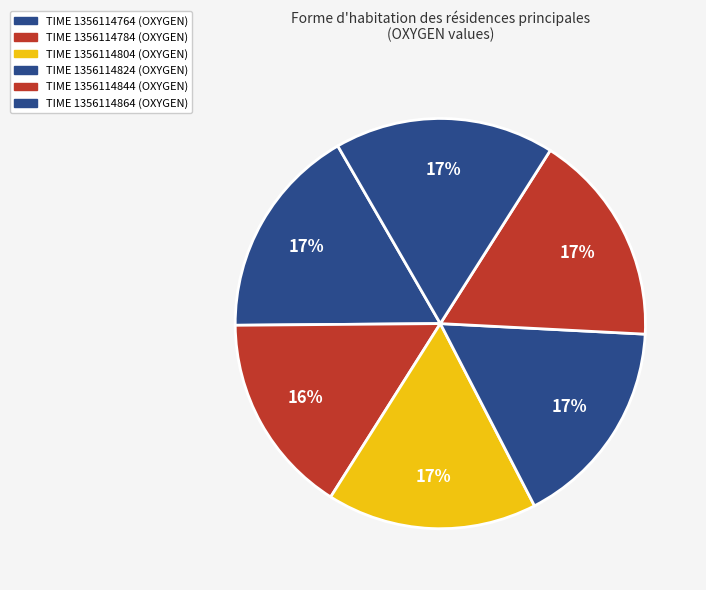

How many segments does this pie chart have?

6